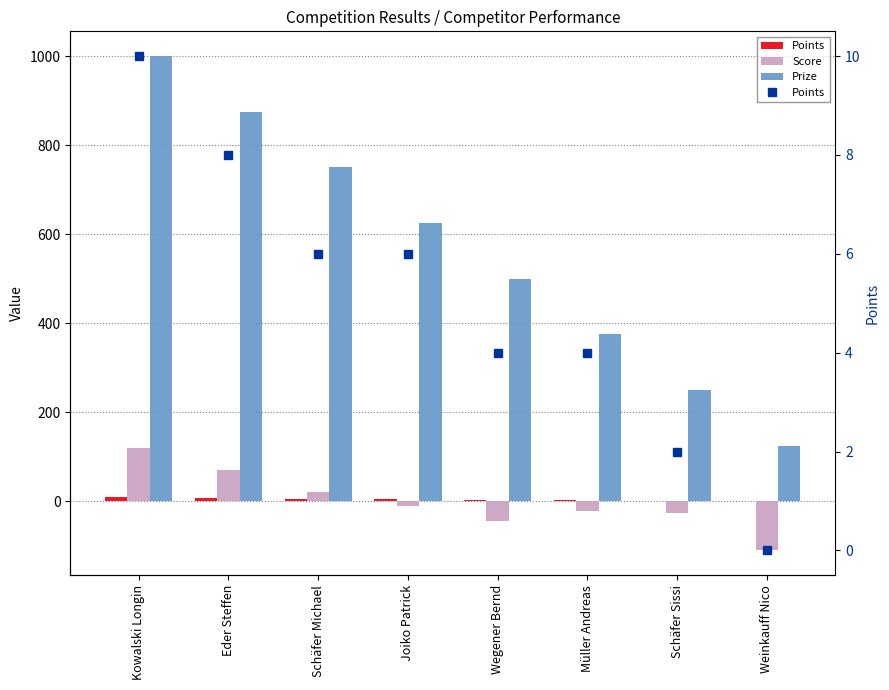

Is the value of Score at Kowalski Longin greater than the value of Points at Eder Steffen?

Yes